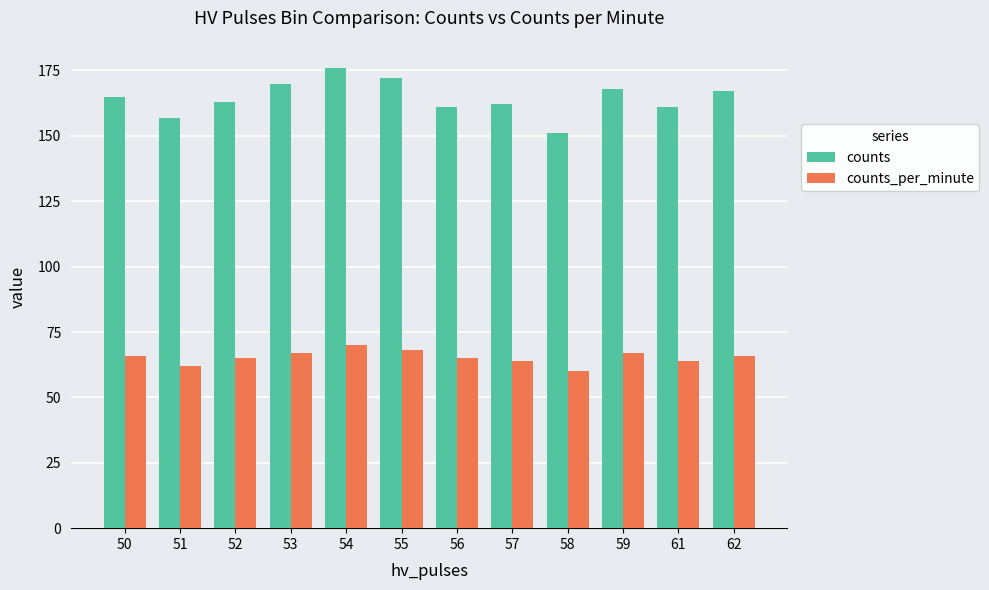

True or false: counts has a value of 167 at 62.

True